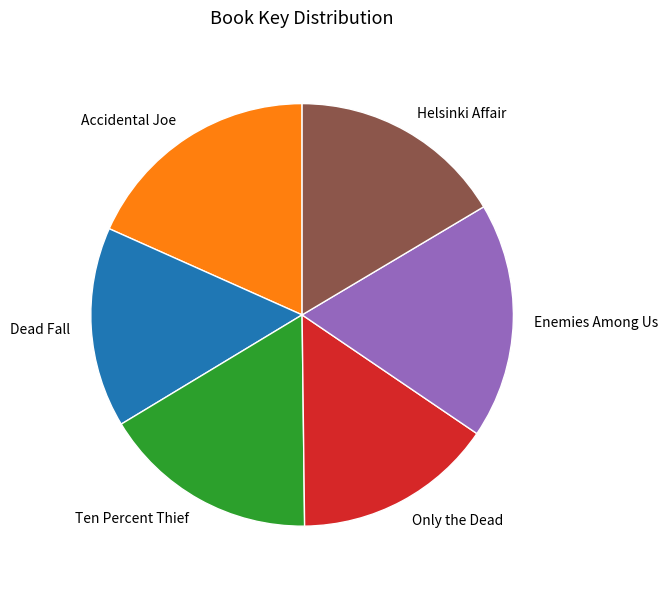

Which has a higher value, Enemies Among Us or Only the Dead?

Enemies Among Us